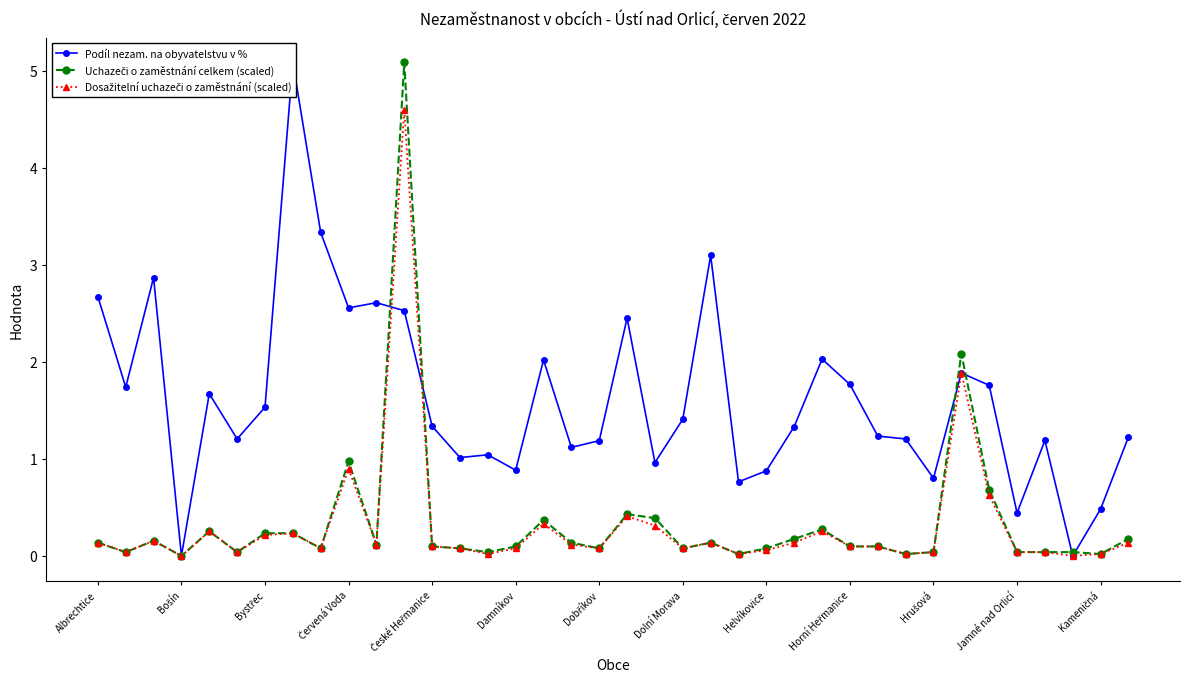

Rank the series by their maximum value, from lowest to highest.

Dosažitelní uchazeči o zaměstnání (scaled), Podíl nezam. na obyvatelstvu v %, Uchazeči o zaměstnání celkem (scaled)